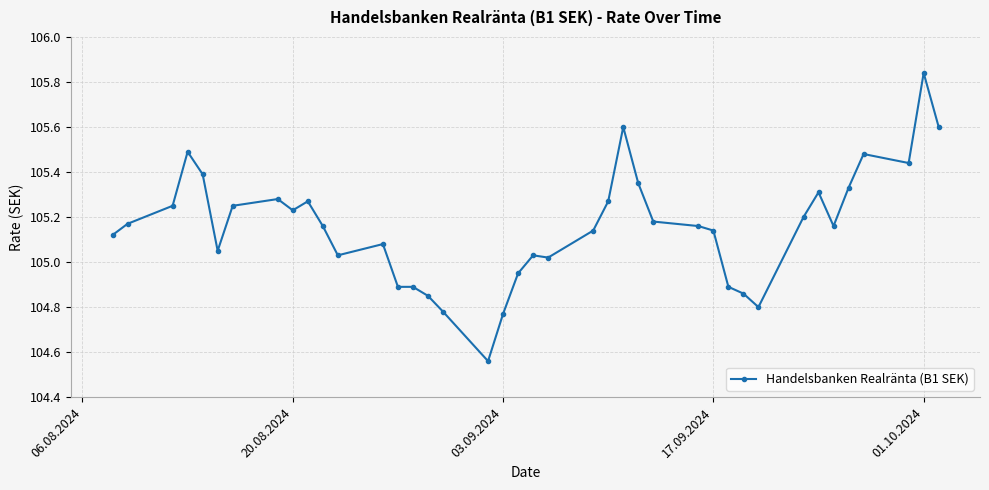

True or false: there are more than 1 points higher than both neighbors.

True